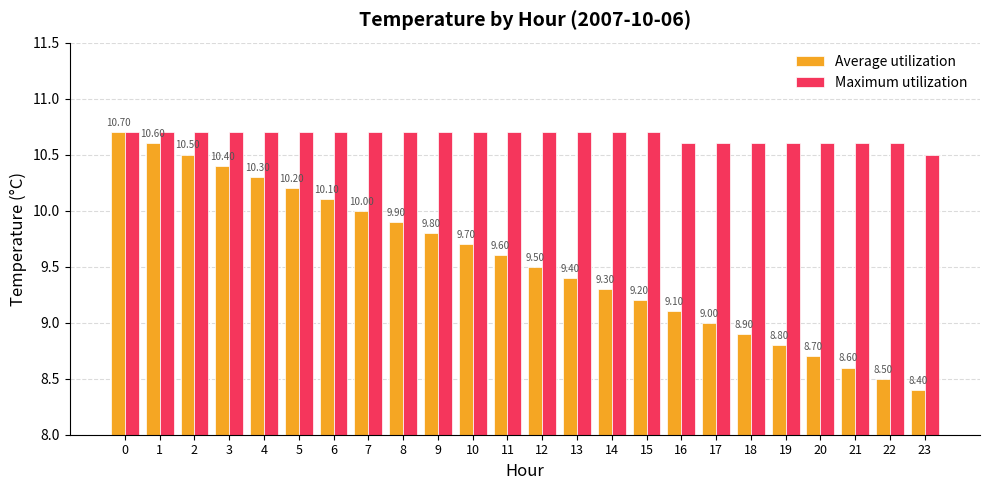

Rank the categories by Average utilization value from highest to lowest.

0, 1, 2, 3, 4, 5, 6, 7, 8, 9, 10, 11, 12, 13, 14, 15, 16, 17, 18, 19, 20, 21, 22, 23